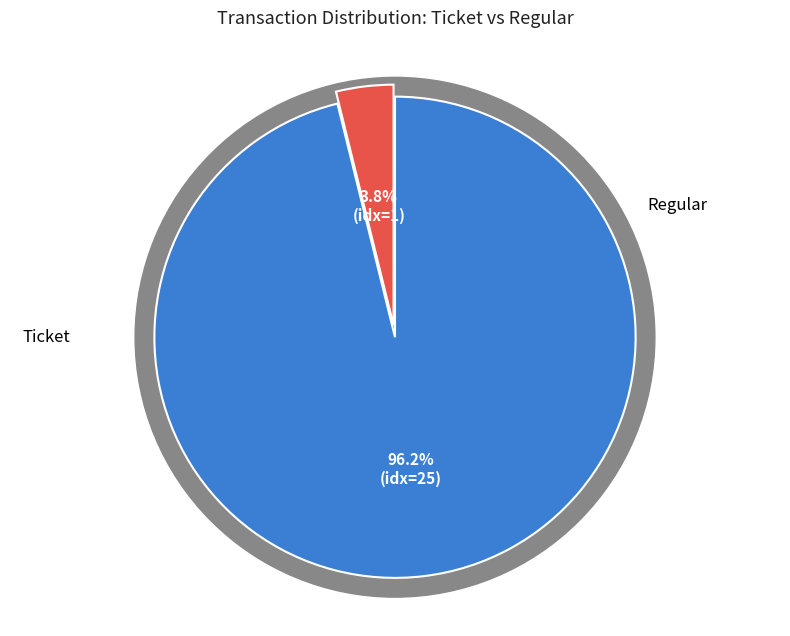

Does any single category account for the majority?

Yes